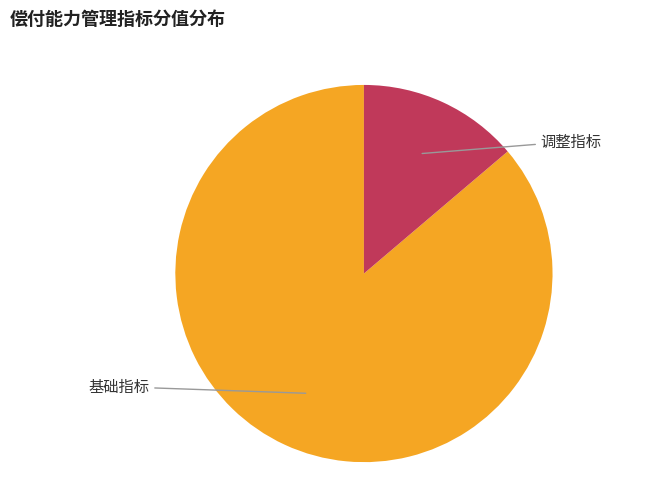

How many slices are in this pie chart?

2